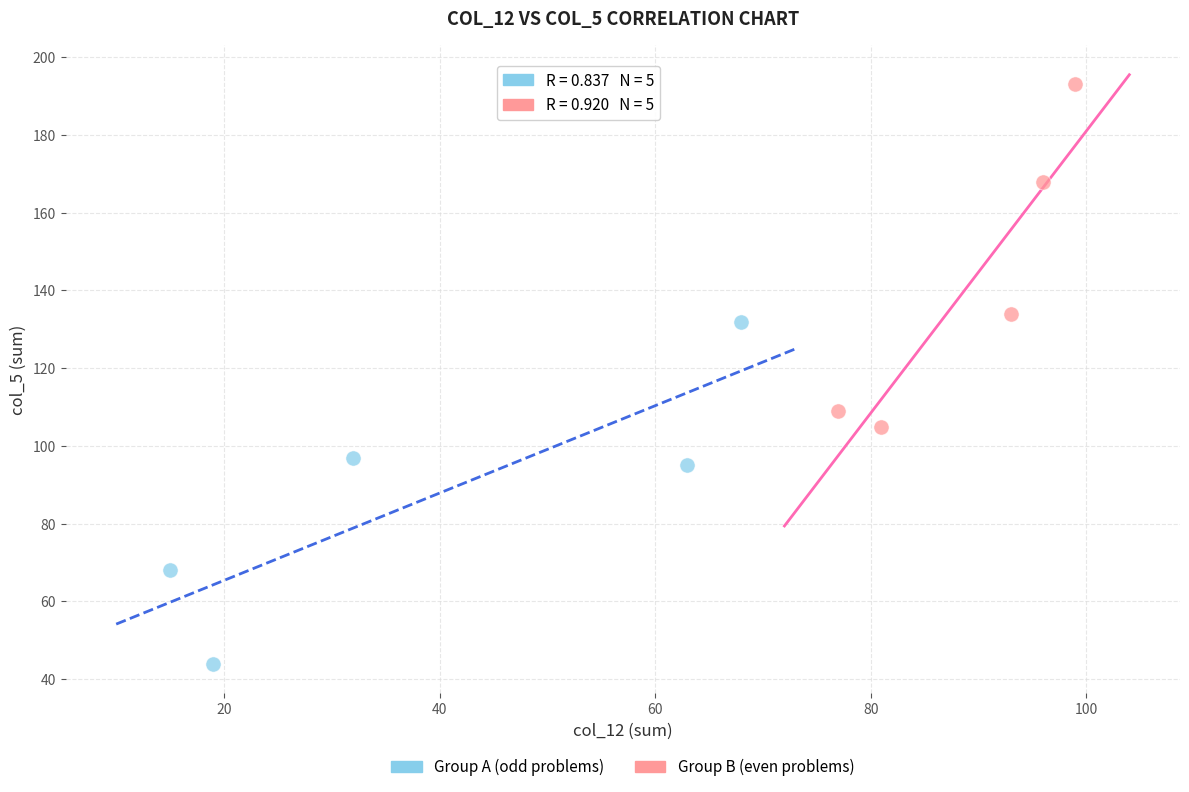

Which series reaches the minimum Y coordinate?

Group A (odd problems)